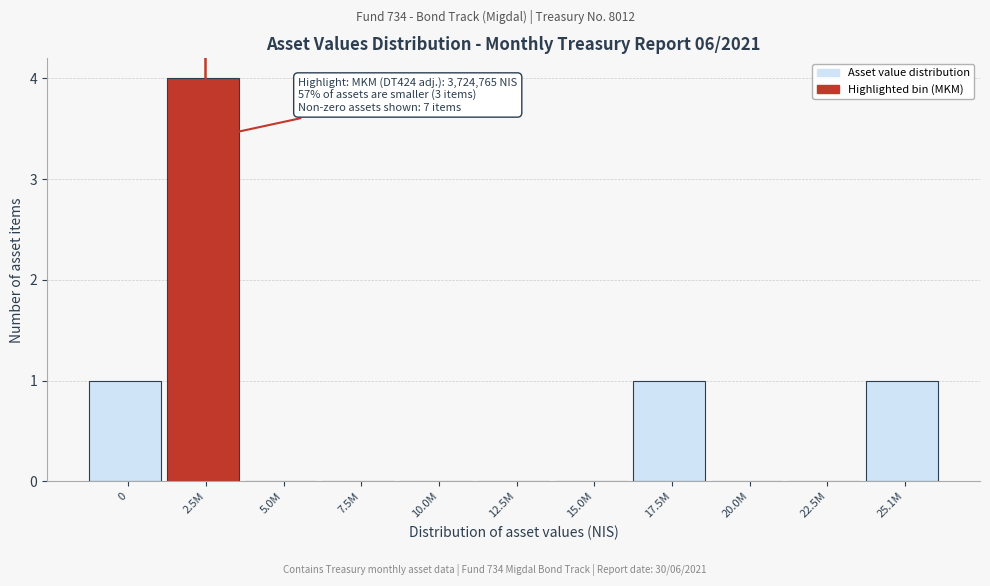

Reading right to left, extract all data points from this chart.

25.1M=1	22.5M=0	20.0M=0	17.5M=1	15.0M=0	12.5M=0	10.0M=0	7.5M=0	5.0M=0	2.5M=4	0=1